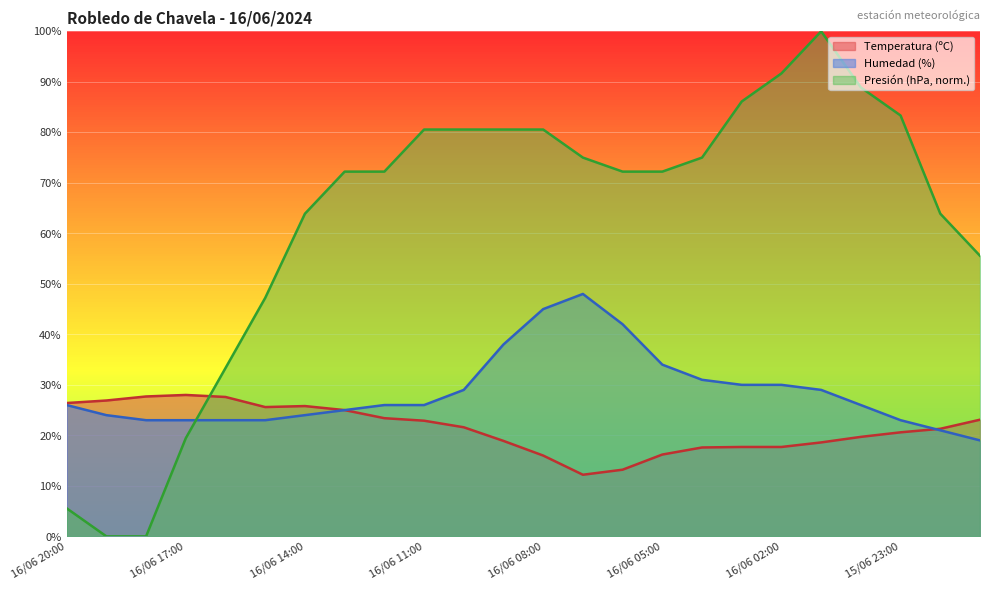

At how many categories does at least one series exceed 84?

4